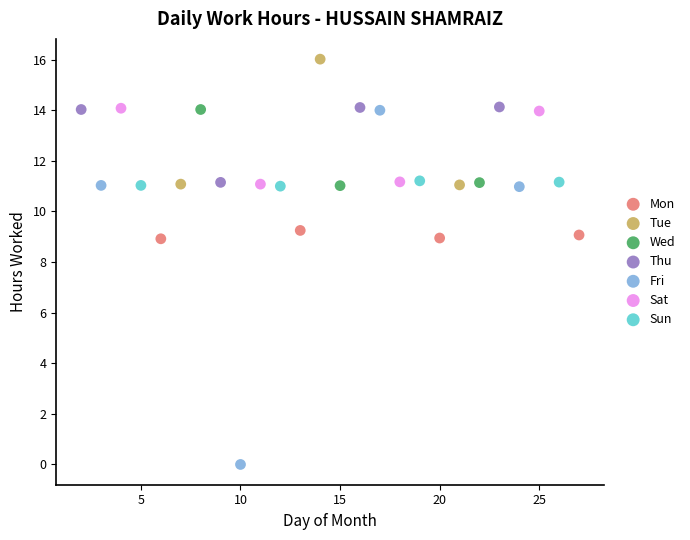

What are all the series names shown in the legend?

Mon, Tue, Wed, Thu, Fri, Sat, Sun